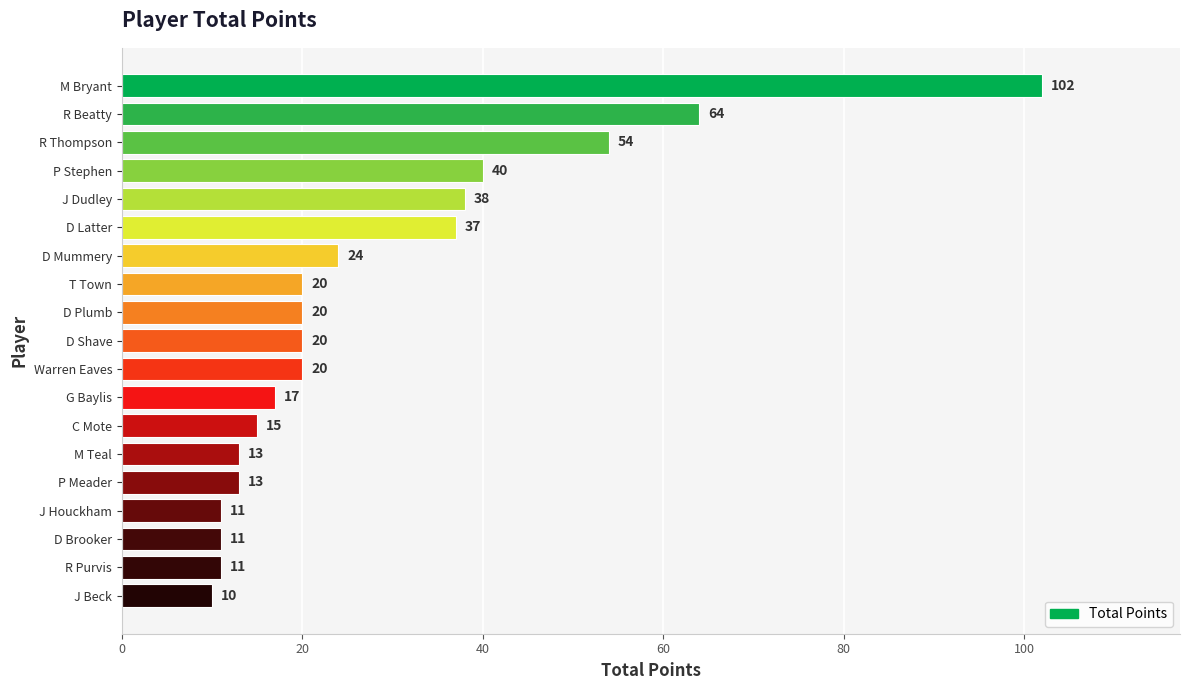

What is the label of the 10th bar from the bottom?

D Shave